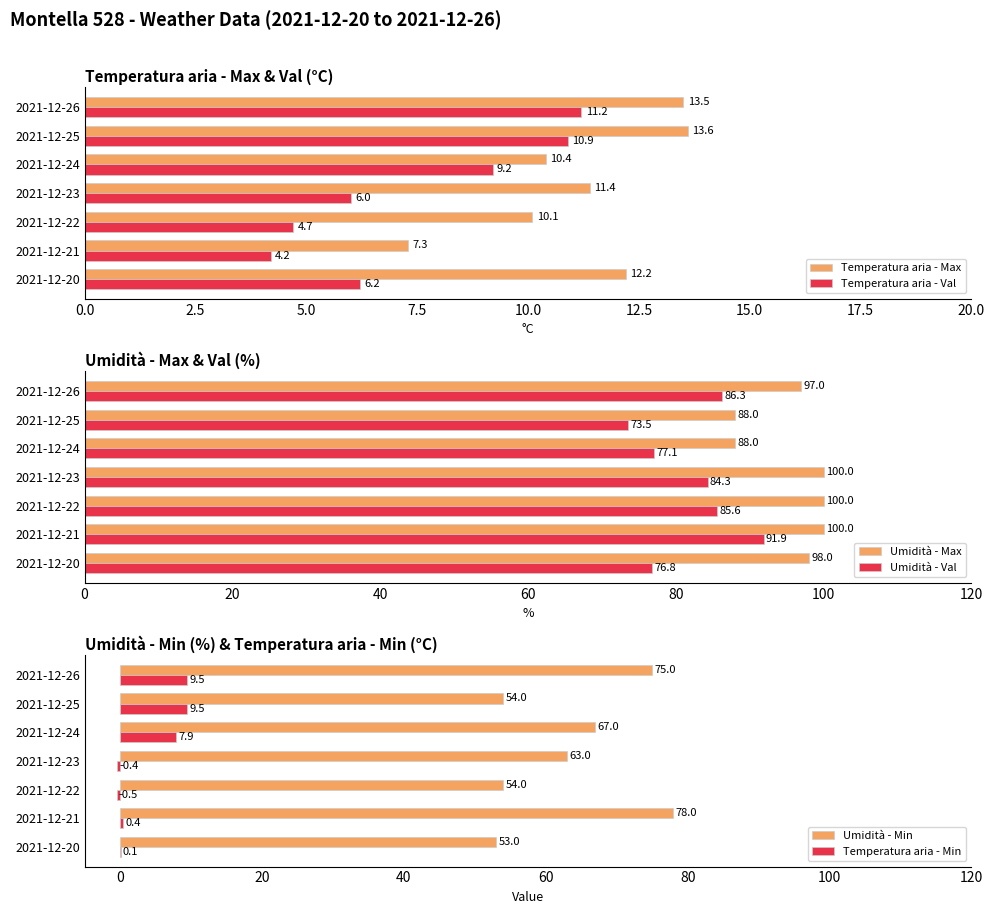

At which label does Temperatura aria - Val reach its minimum?

2021-12-21